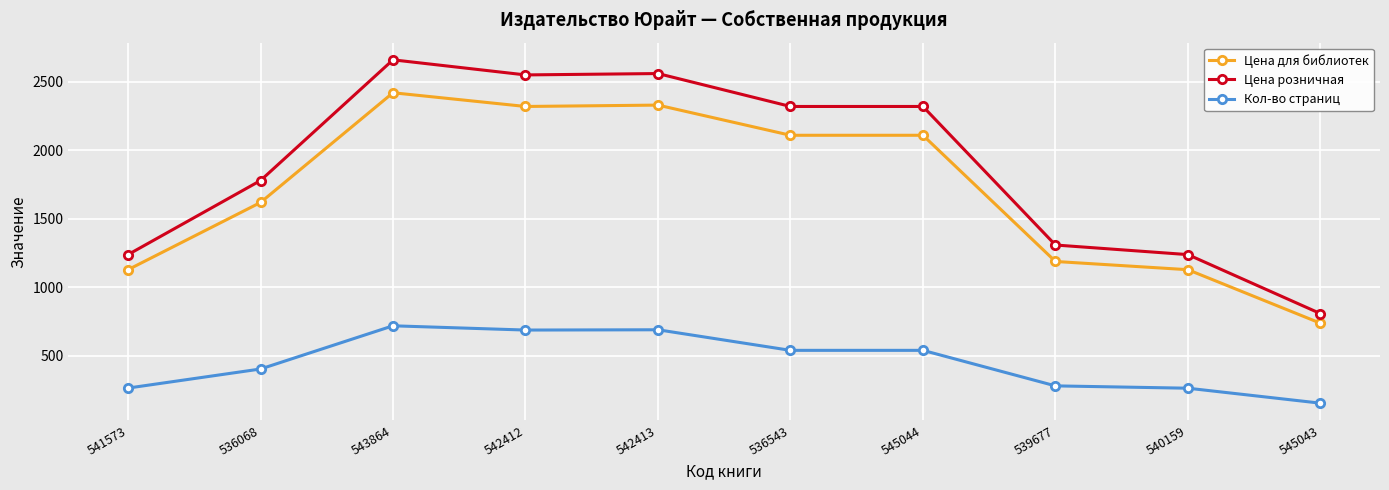

Where is Цена розничная nearest to the value 1734?

536068